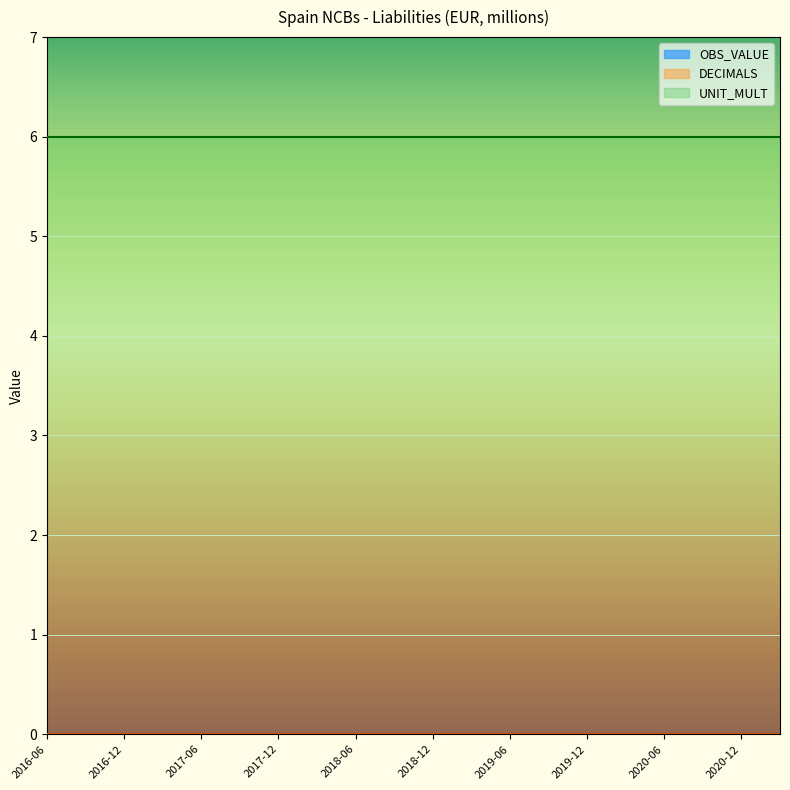

Which has a higher value, 2016-06 or 2017-12?

2016-06